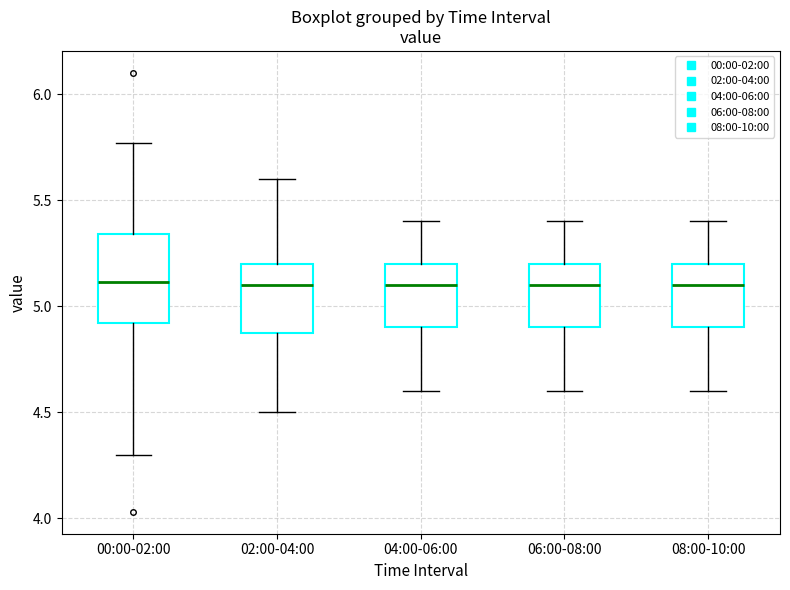

Comparing the boxes themselves (not the whiskers), which one is the tallest?

00:00-02:00